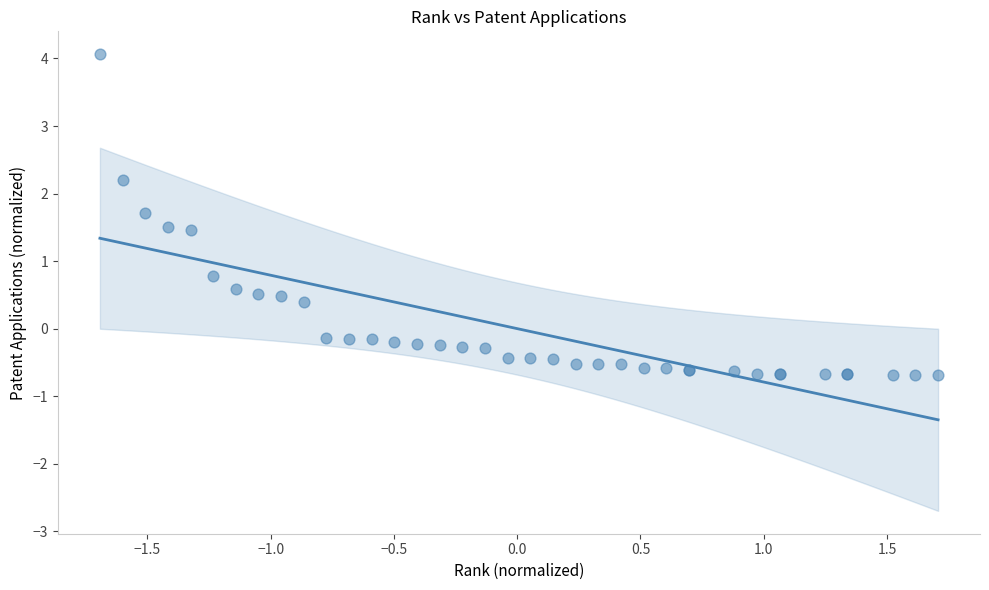

What Y value in the scatter plot is closest to 1?

0.8